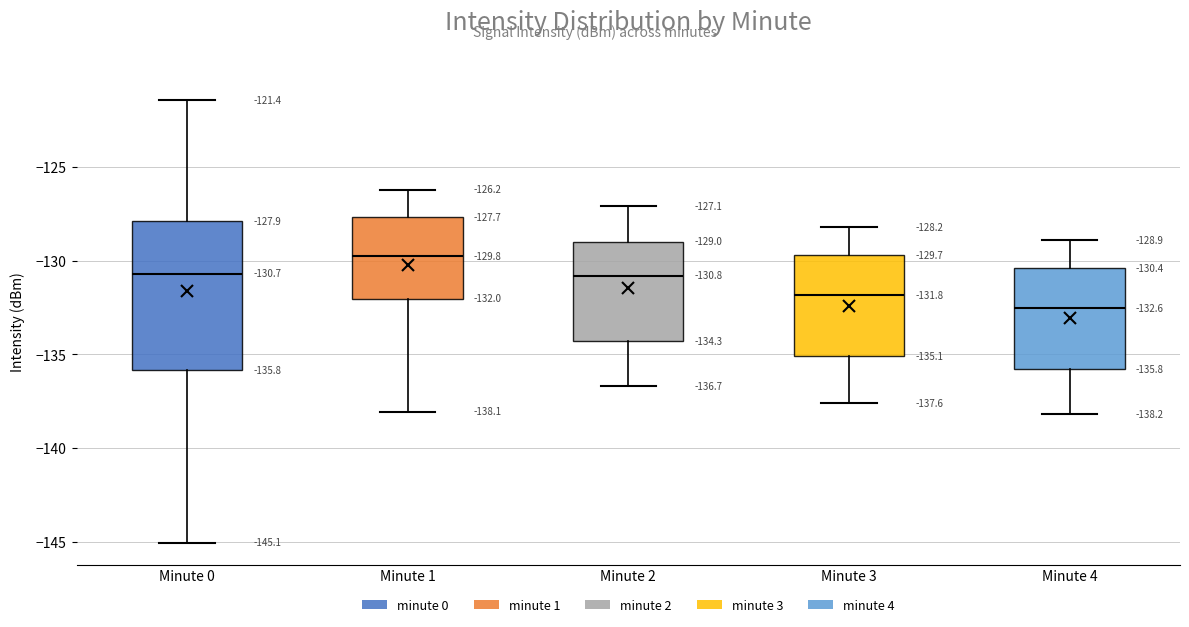

Which box is the tallest, from its lower edge to its upper edge?

Minute 0